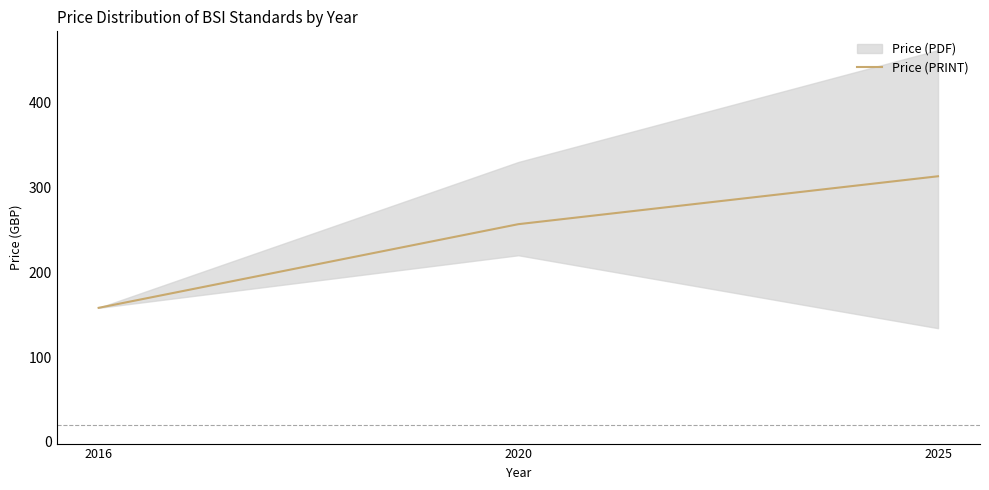

True or false: the data shows 256.7 at 2020.

True